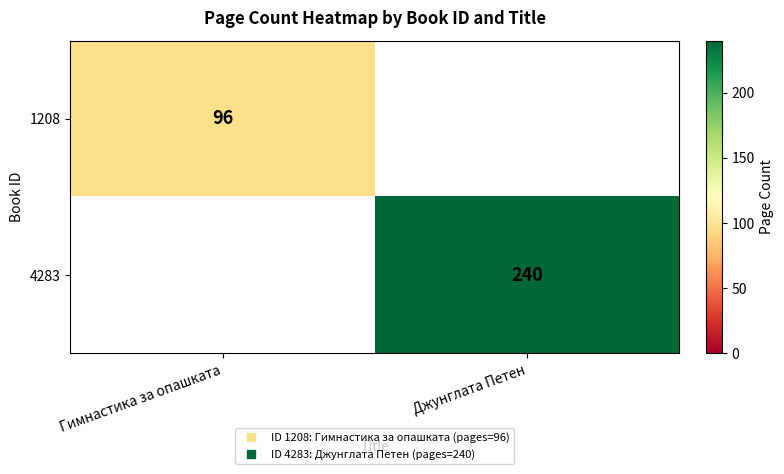

Count the 1208 values in the range 0 to 96.

2